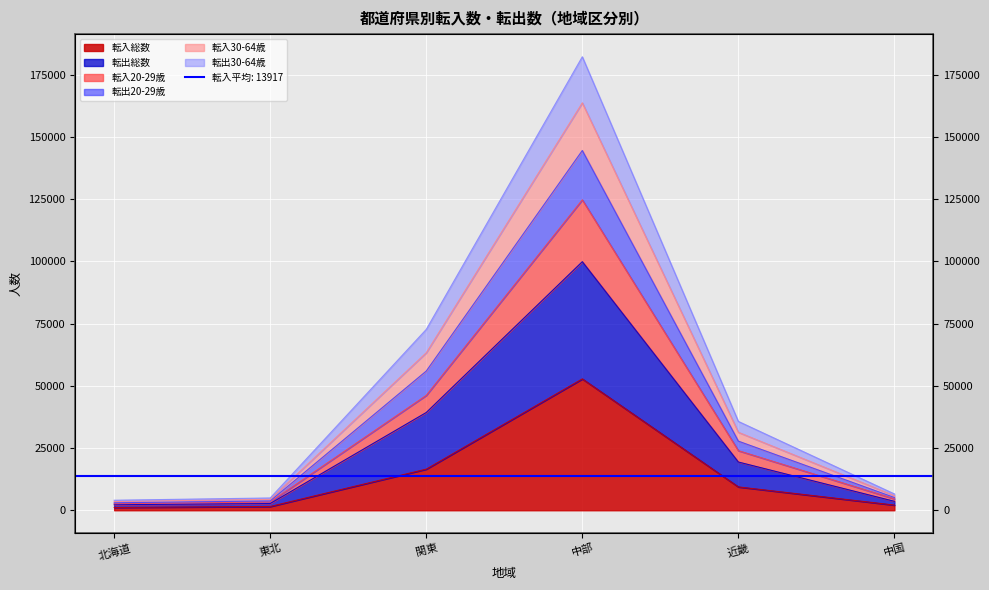

True or false: 転出30-64歳 and 転出総数 intersect in this chart.

False